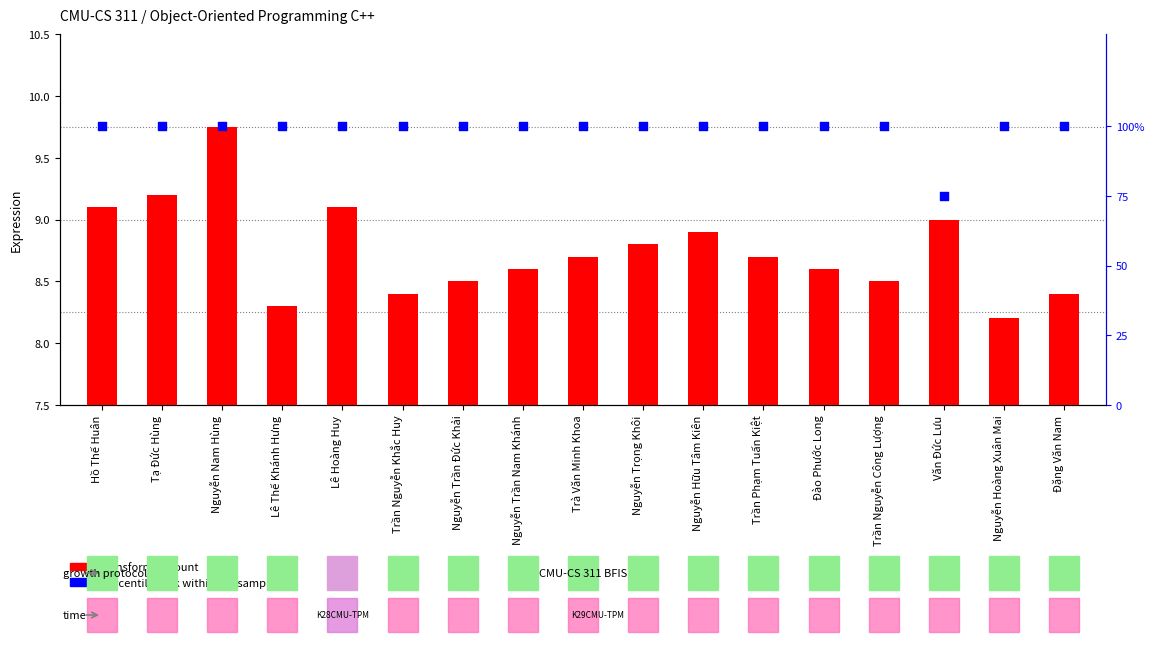

Which series has the largest total across all categories?

percentile rank within the sample